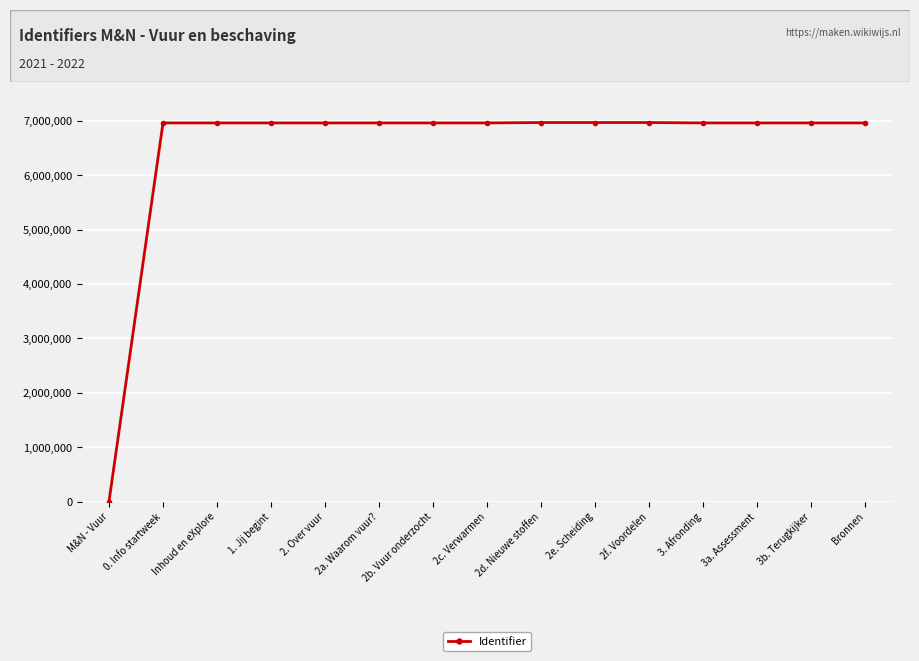

What is the change in value from 2. Over vuur to 2e. Scheiding?

+7434